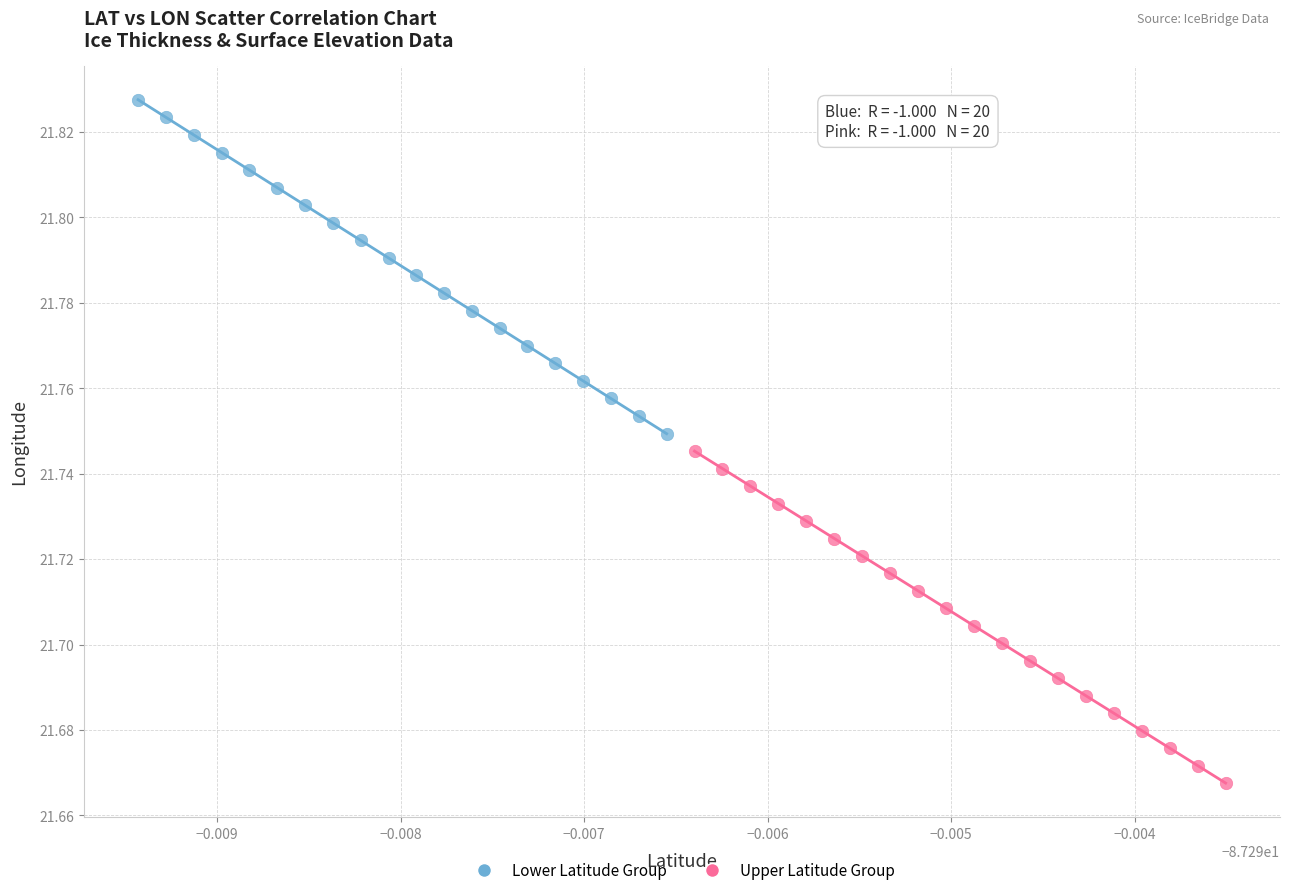

Which series reaches the maximum Y coordinate?

Lower Latitude Group